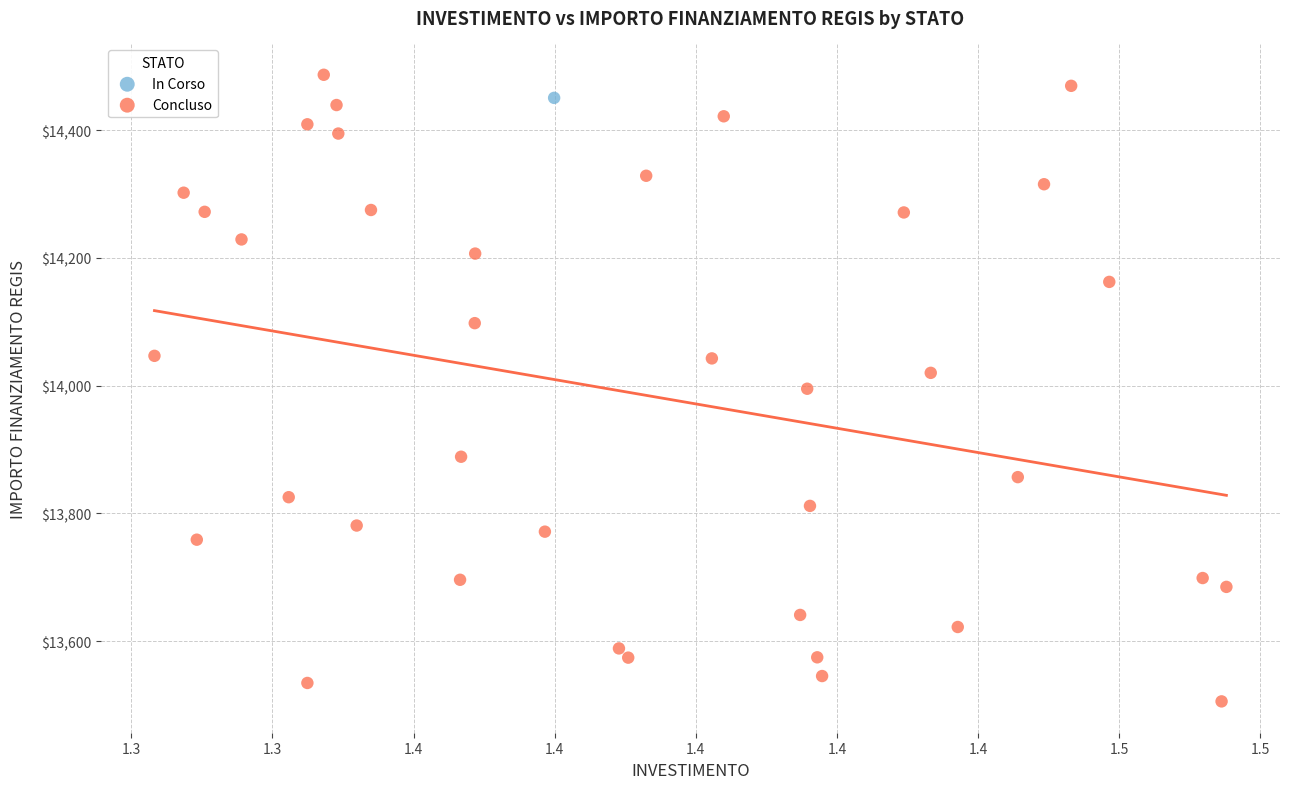

What are all the series names shown in the legend?

In Corso, Concluso